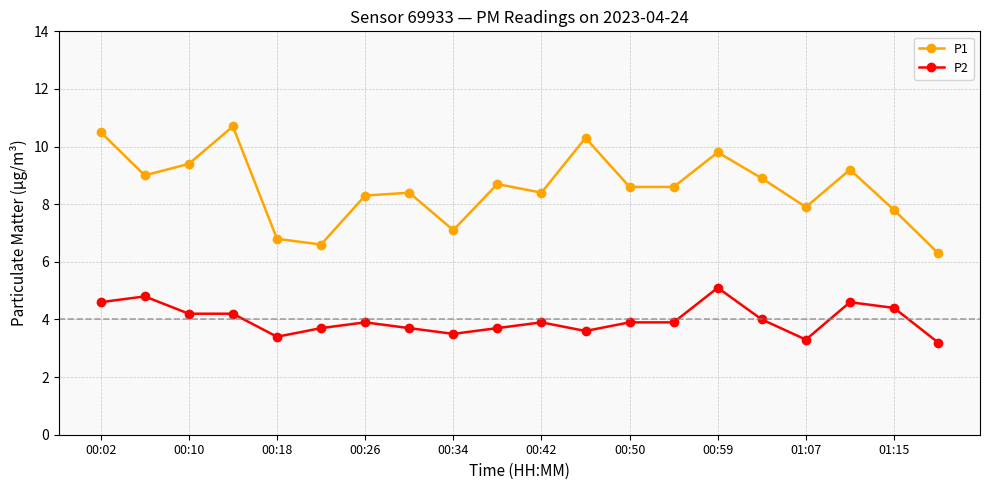

List the series in order of their peak value, highest first.

P1, P2